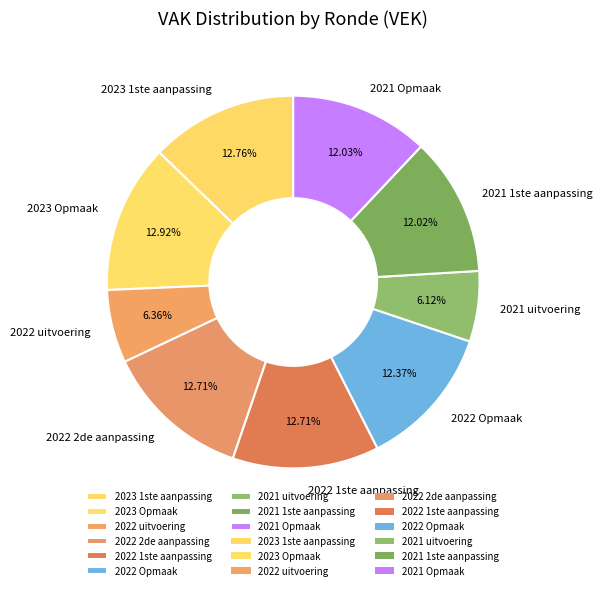

Does any single category account for the majority?

No